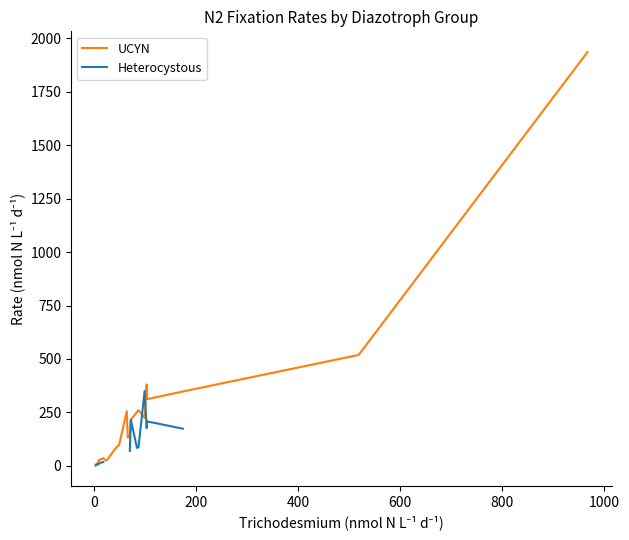

True or false: Heterocystous and UCYN intersect in this chart.

True